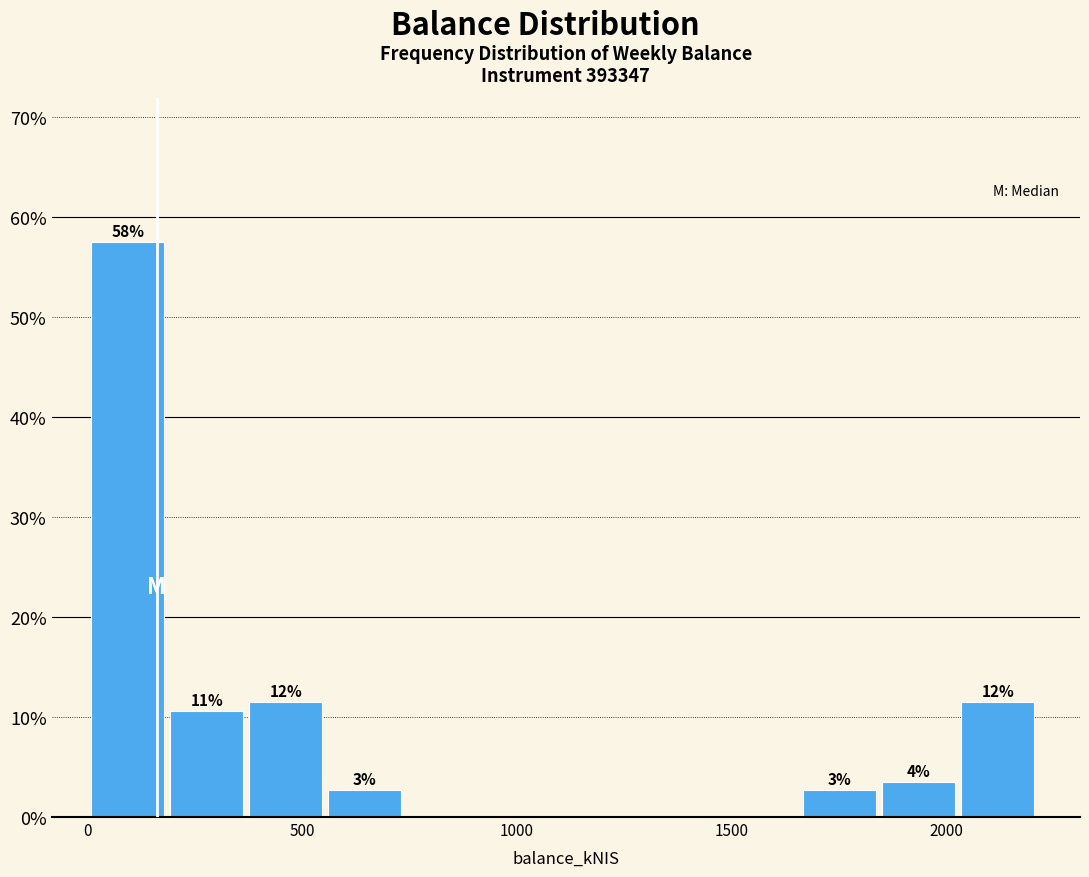

Read against the x-axis, roughly where is the centre of the tallest bar?

100